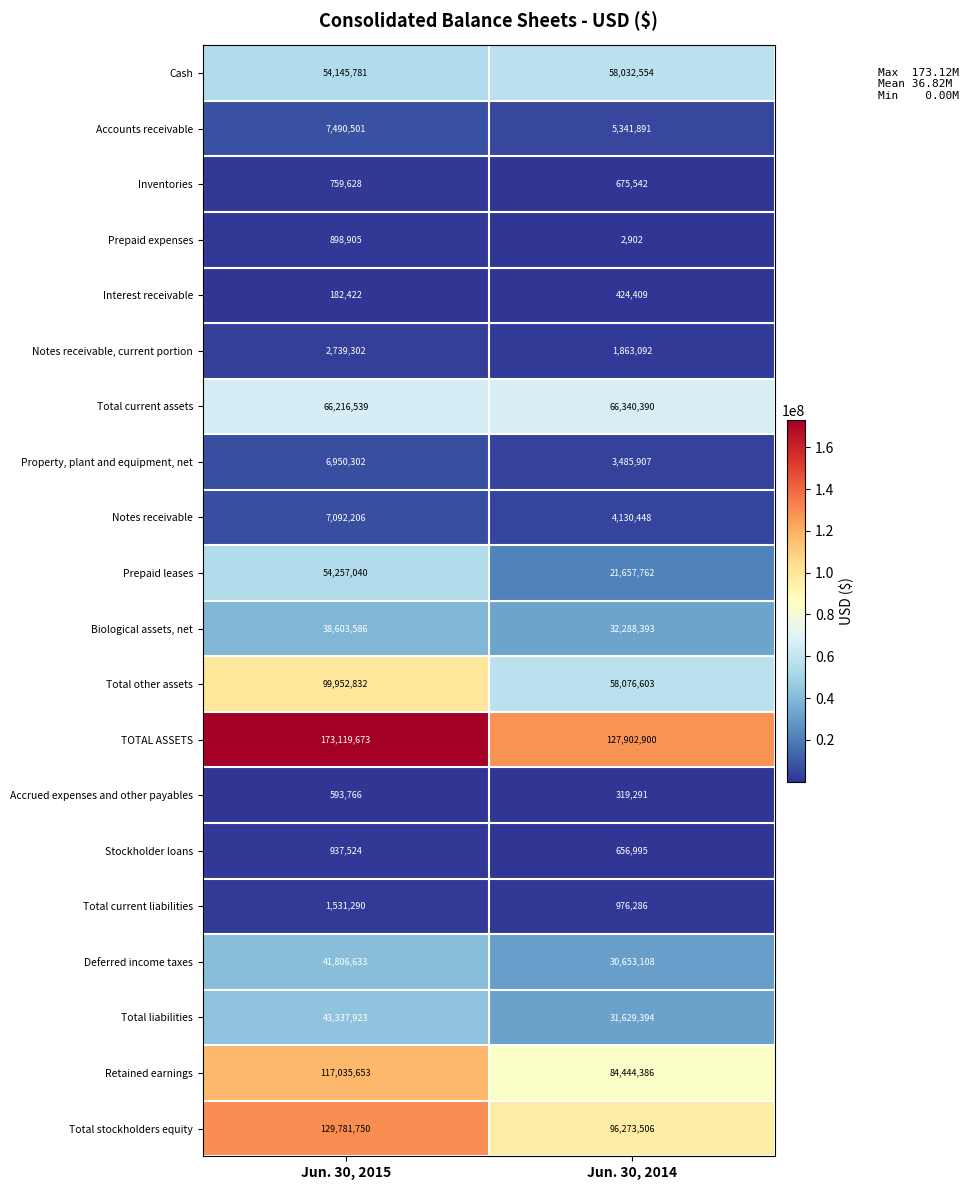

Read the Deferred income taxes value at Jun. 30, 2014, to the nearest 10.

30653110